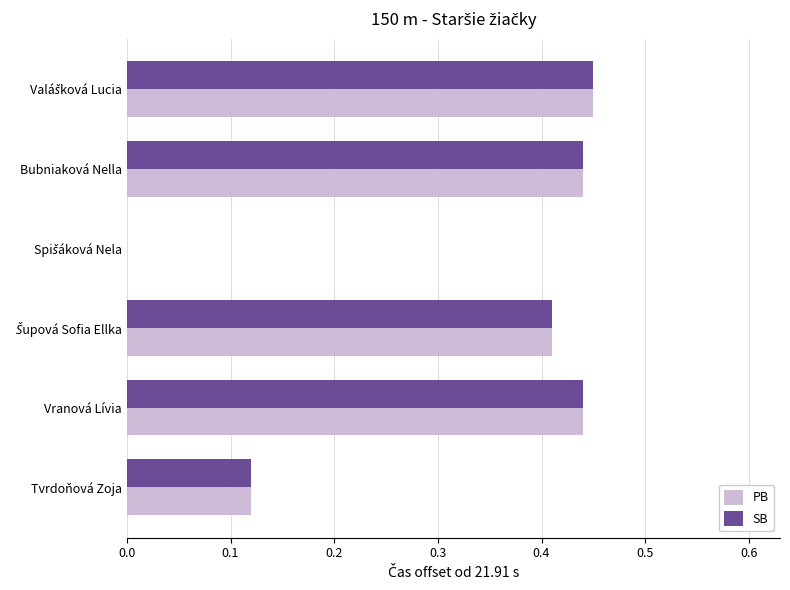

What is the sum of all SB values?

1.9